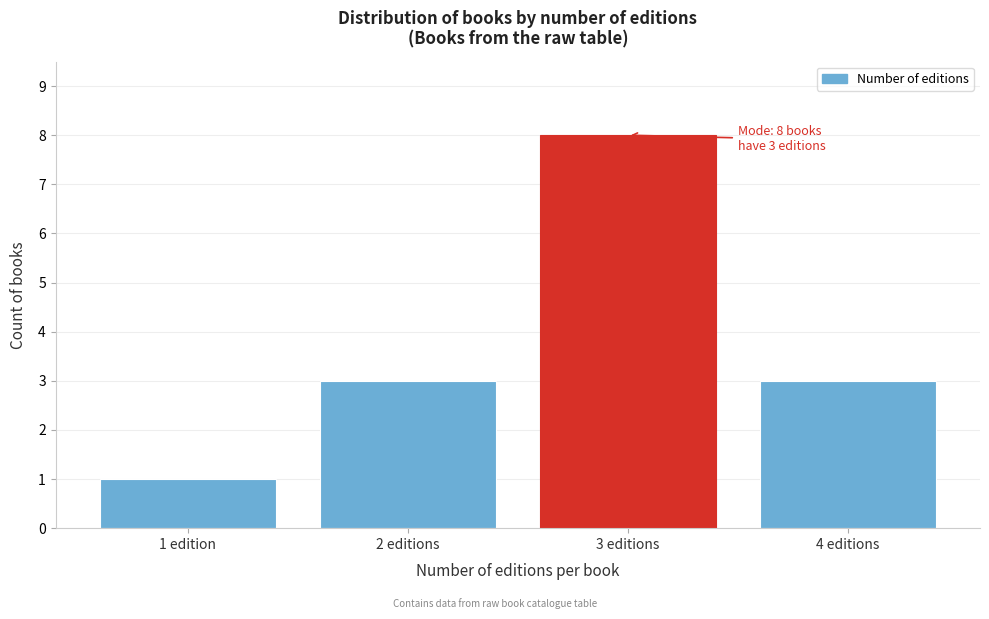

Reading left to right, list all the values displayed in this chart.

1	3	8	3